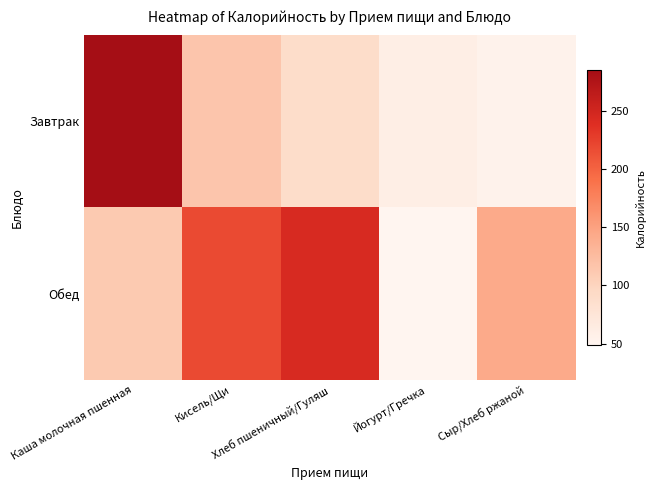

Which series has the largest range (max minus min)?

Завтрак